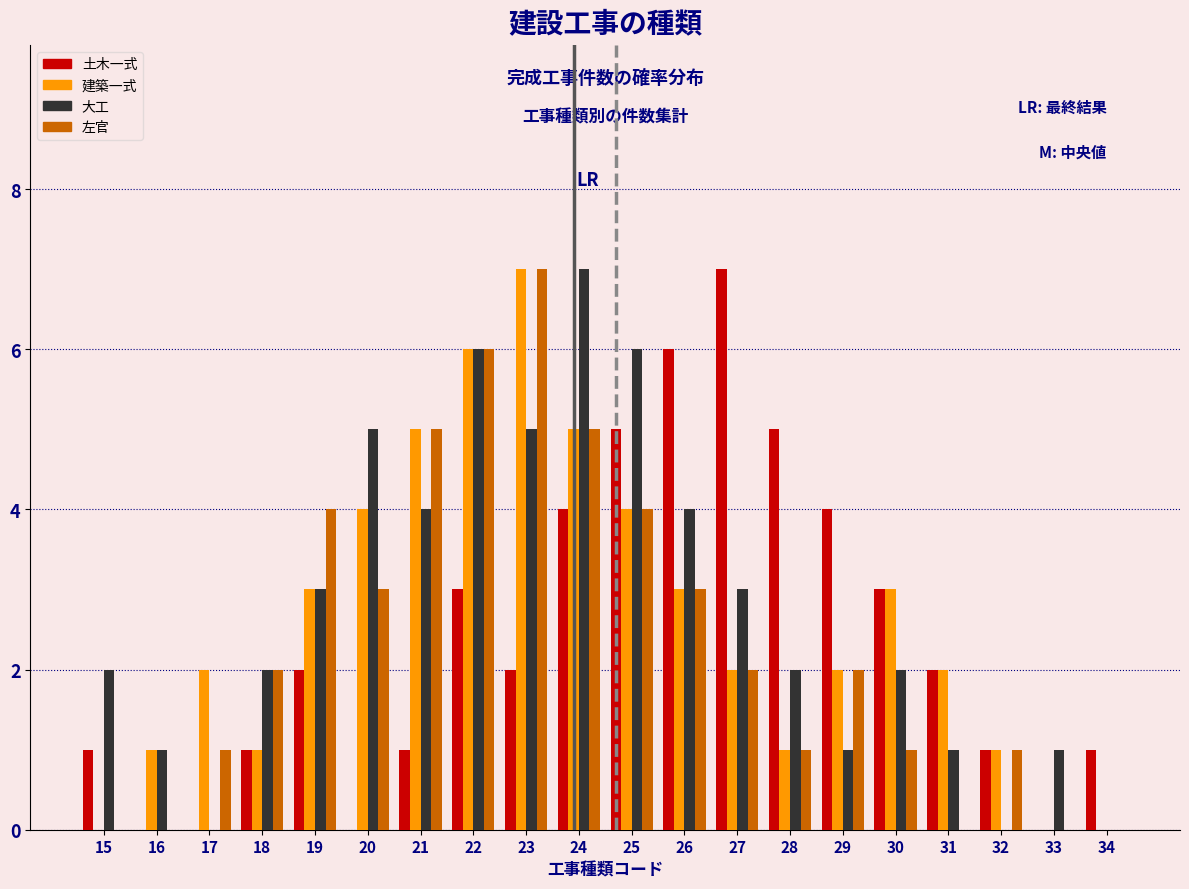

Is the value of 建築一式 at 24 greater than the value of 土木一式 at 32?

Yes